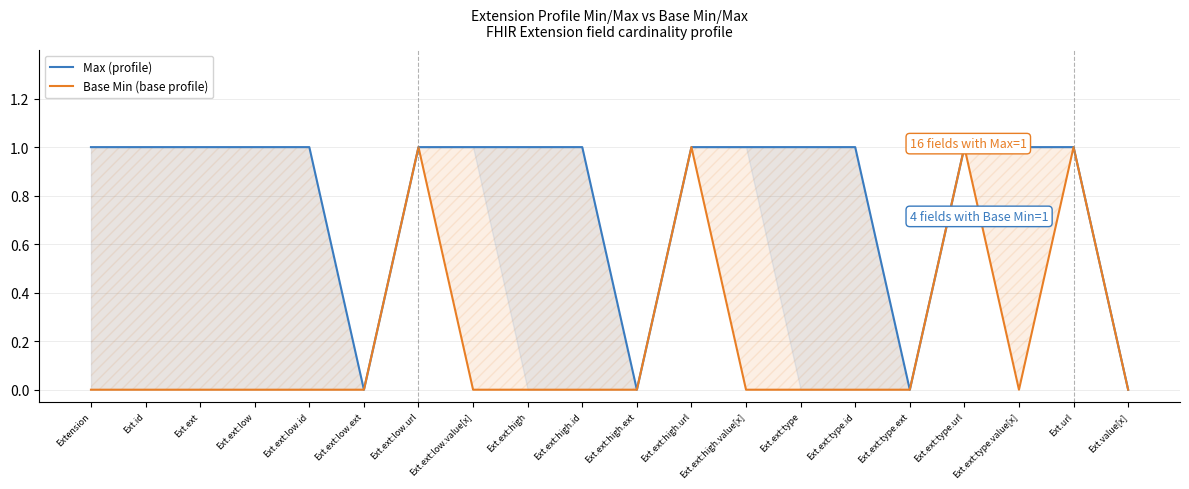

True or false: Base Min (base profile) has more than 1 interior local peaks.

True